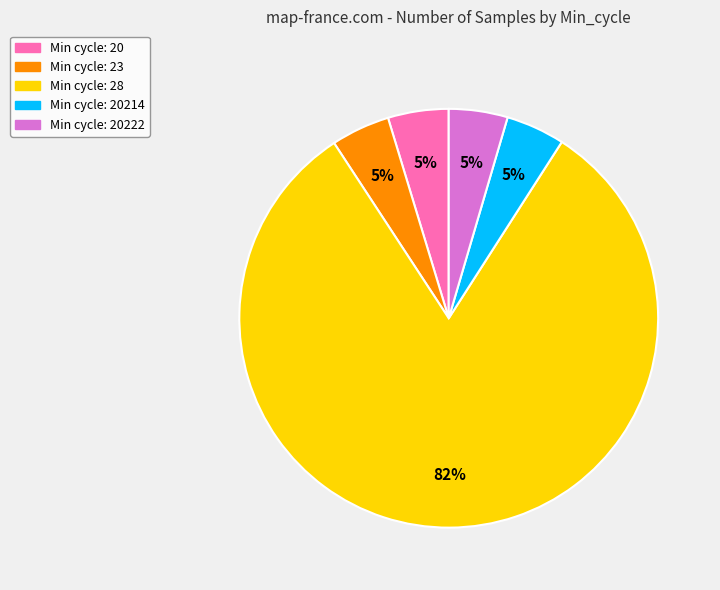

Is the sum of Min cycle: 23 and Min cycle: 20214 greater than half?

No